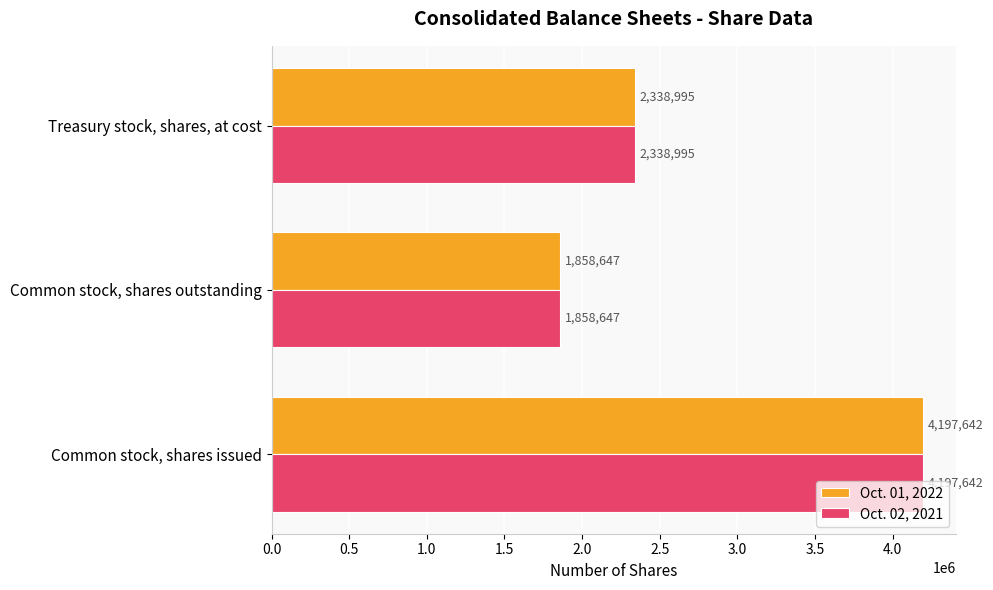

Is it true that Oct. 01, 2022 equals 4197642 at Common stock, shares issued?

True